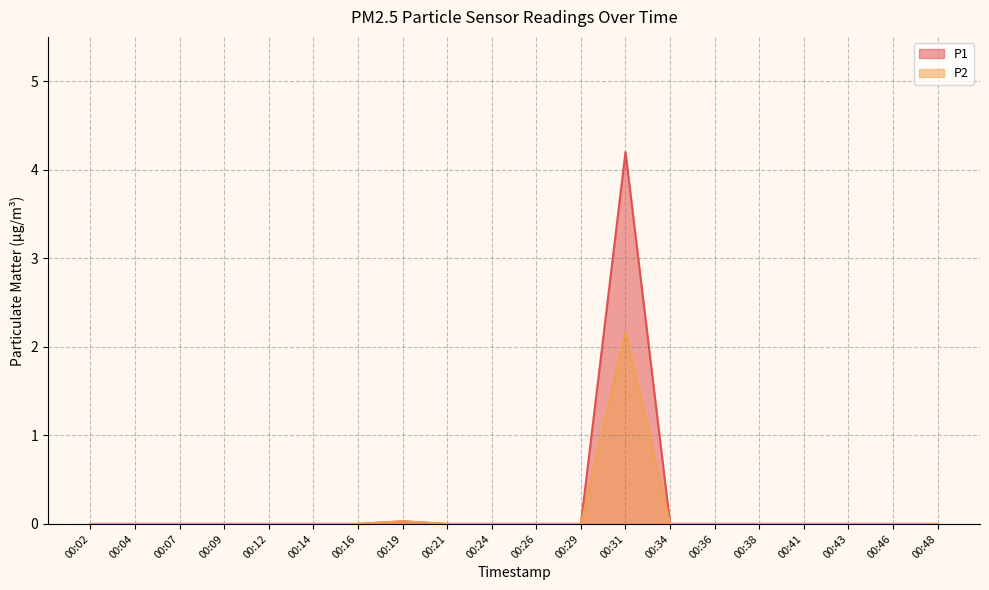

What is the difference between the maximum and minimum values in the P2 series?

2.2